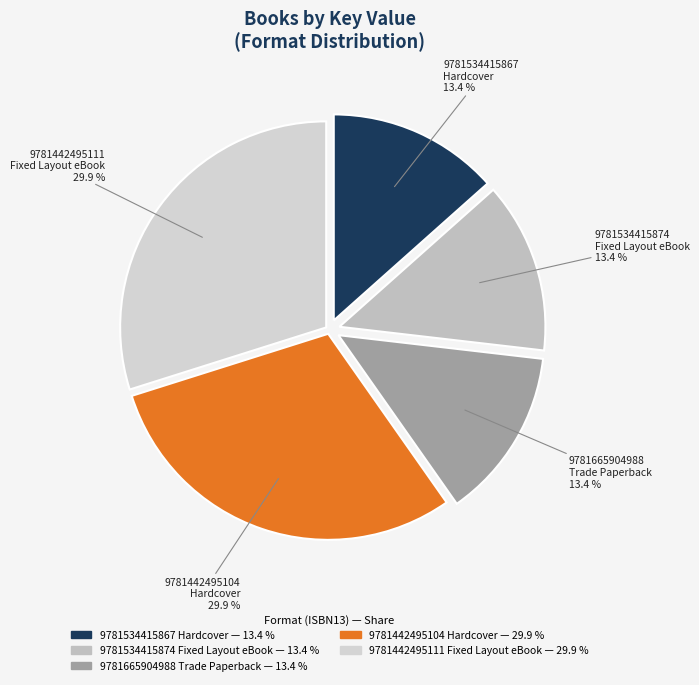

Count the number of slices in the pie.

5